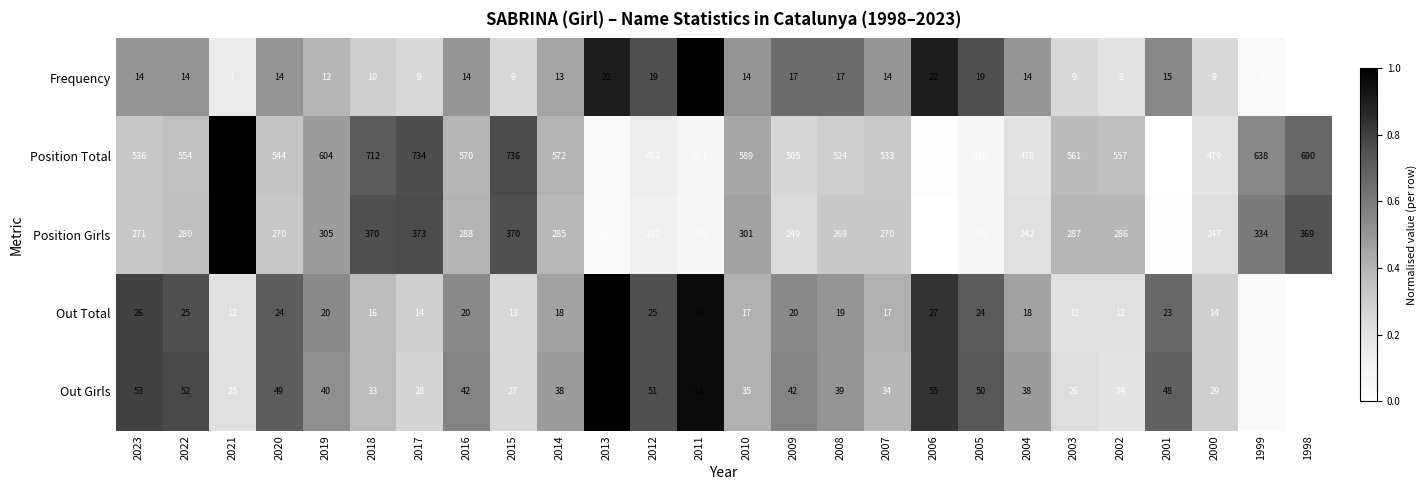

The value of Position Total at 2005 is 418. True or false?

True